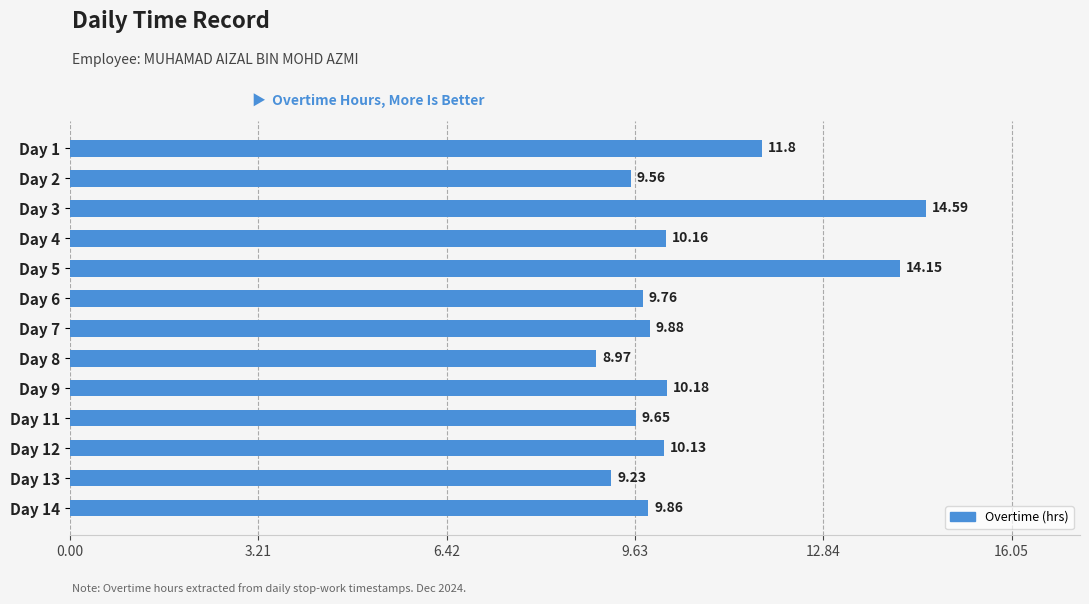

What is the smallest value displayed?

9.0